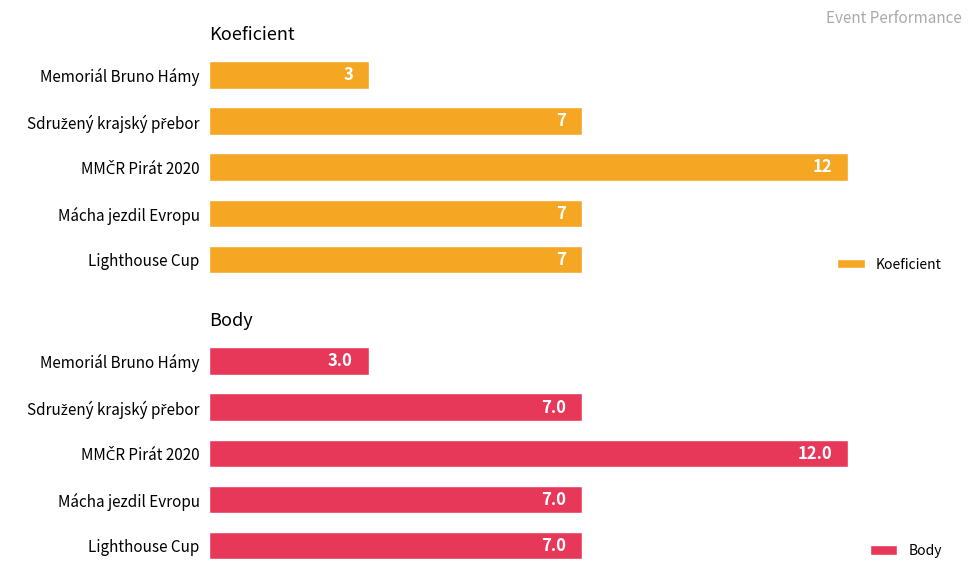

What are all the series names shown in the legend?

Koeficient, Body